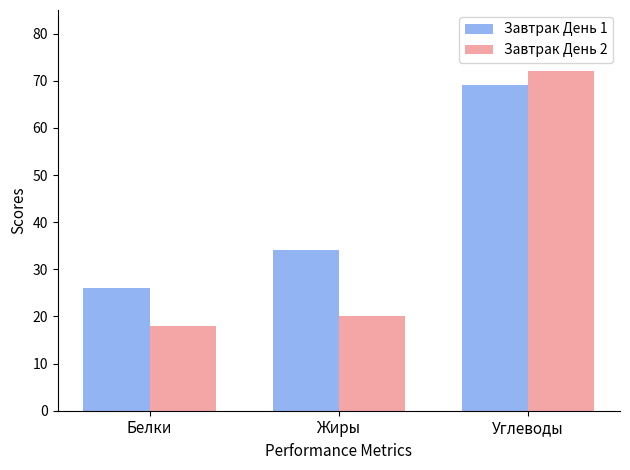

What are all the series names shown in the legend?

Завтрак День 1, Завтрак День 2